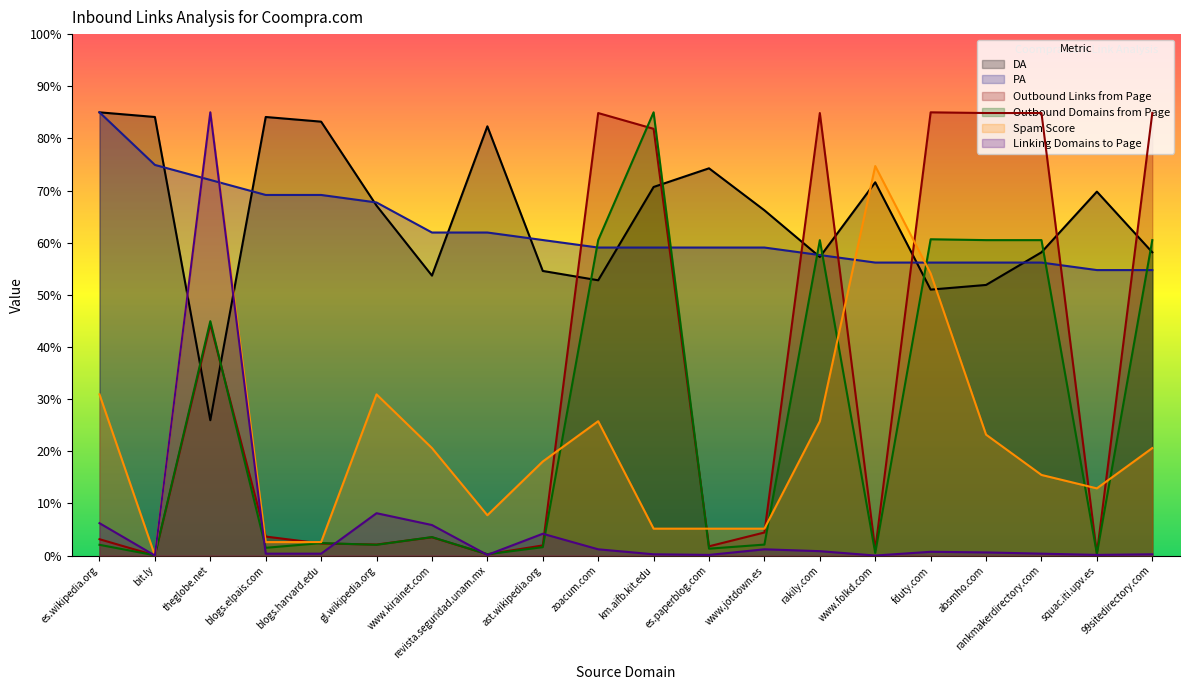

How many categories are shown in the chart?

20